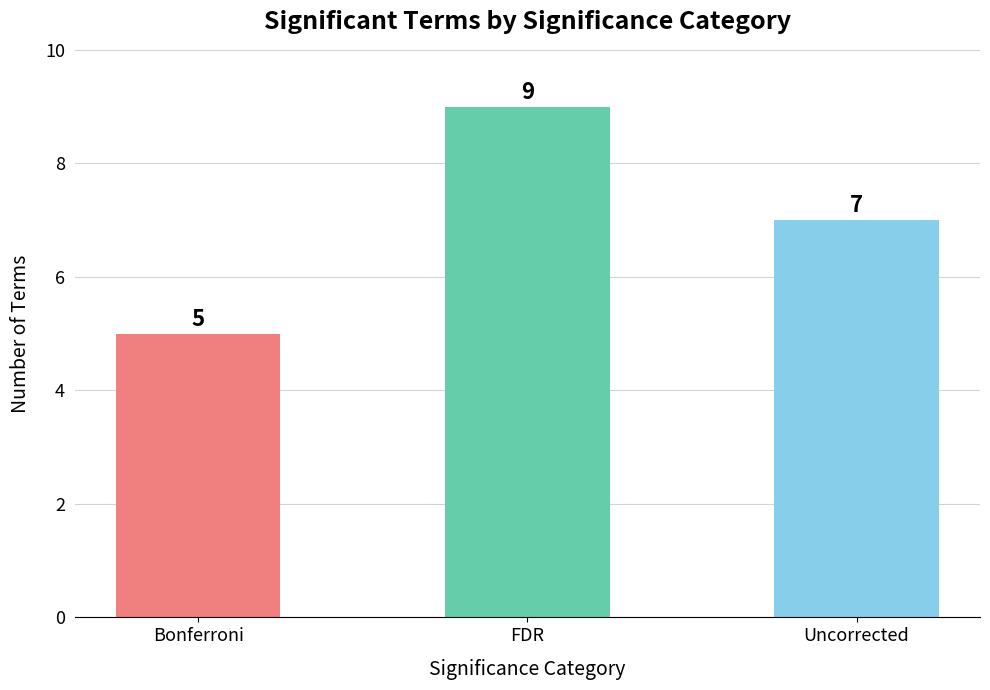

At which label is the value closest to 7?

Uncorrected